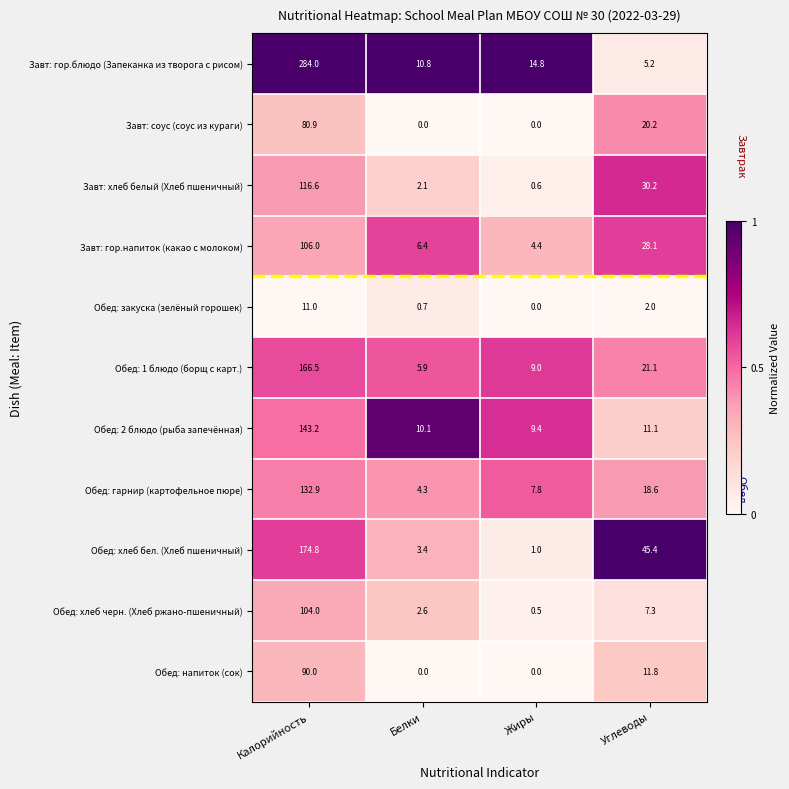

How many data points in Завт: гор.напиток (какао с молоком) are above 28?

2